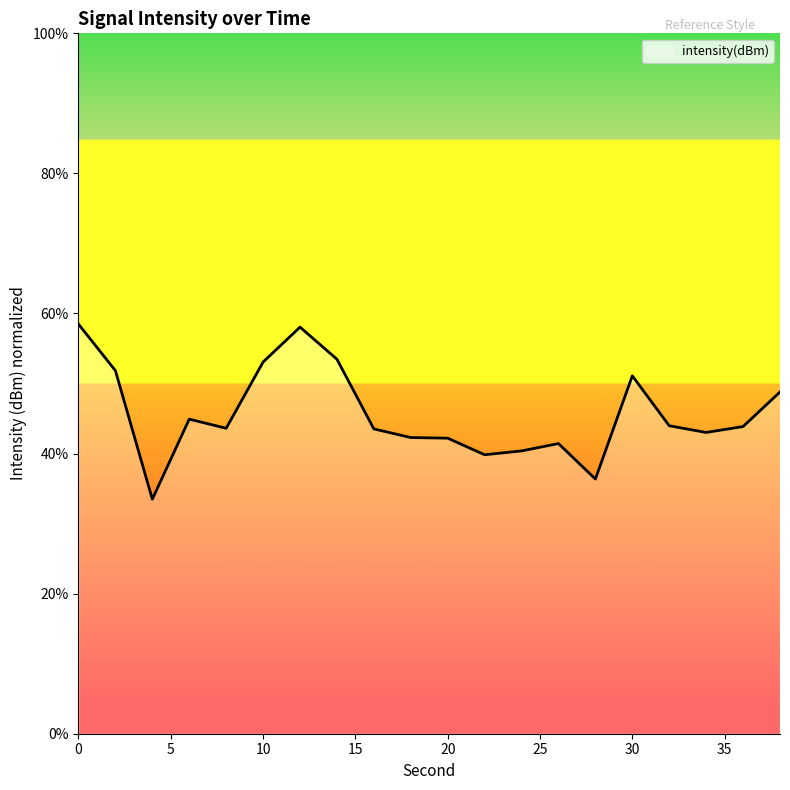

What is the difference between the maximum and minimum values?

25.0